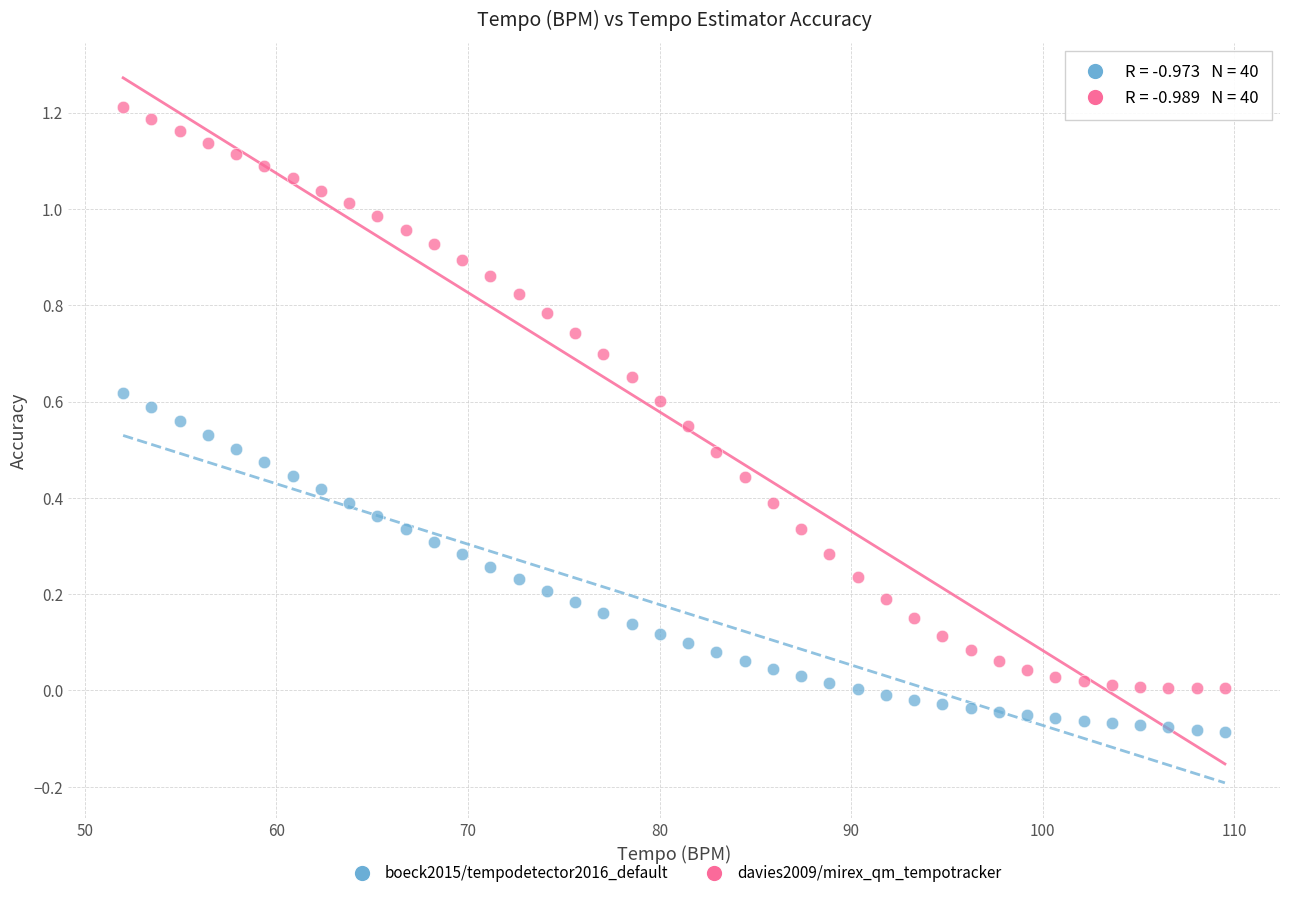

What is the X range (max minus min) for the scatter plot?

57.5